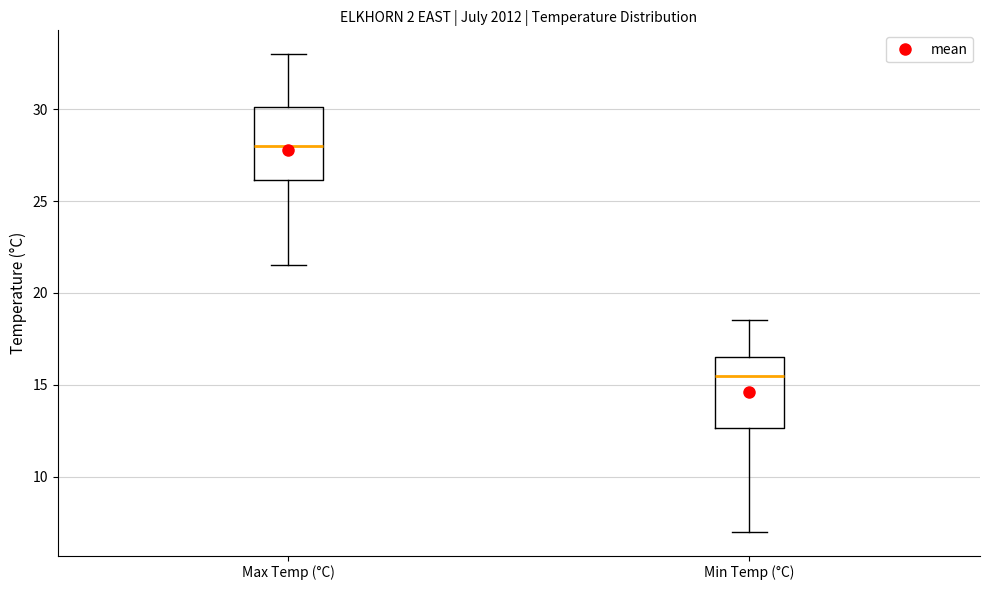

Which box's median line is the highest?

Max Temp (°C)